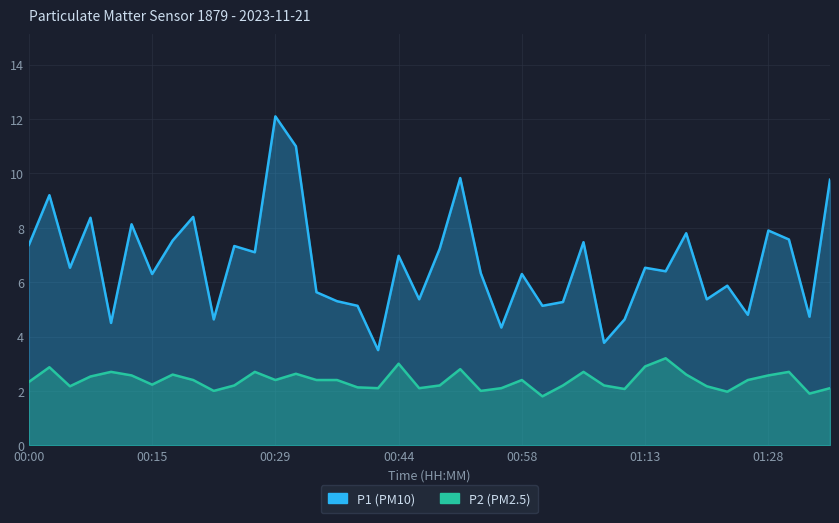

The value of P2 at 01:33 is 1.9. True or false?

True